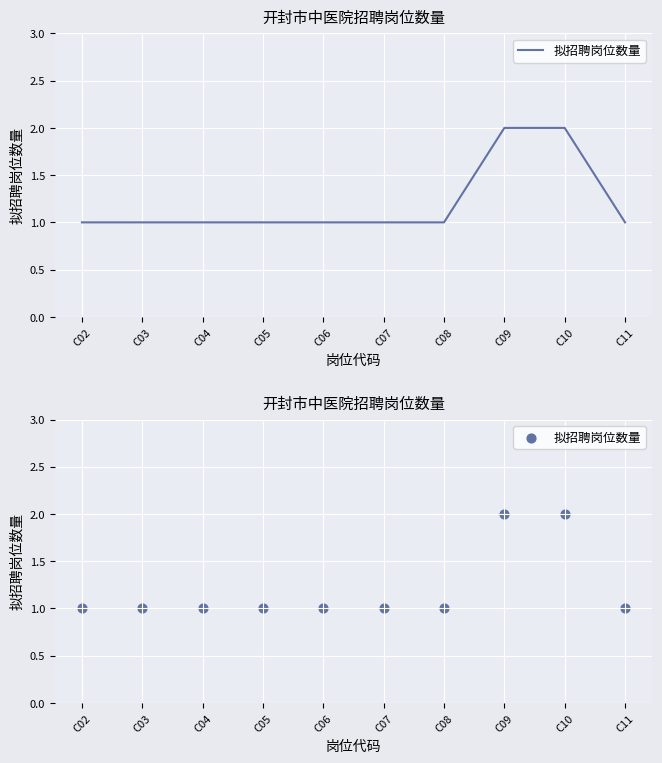

Approximately how many times larger is the value at C04 compared to C05?

1.0